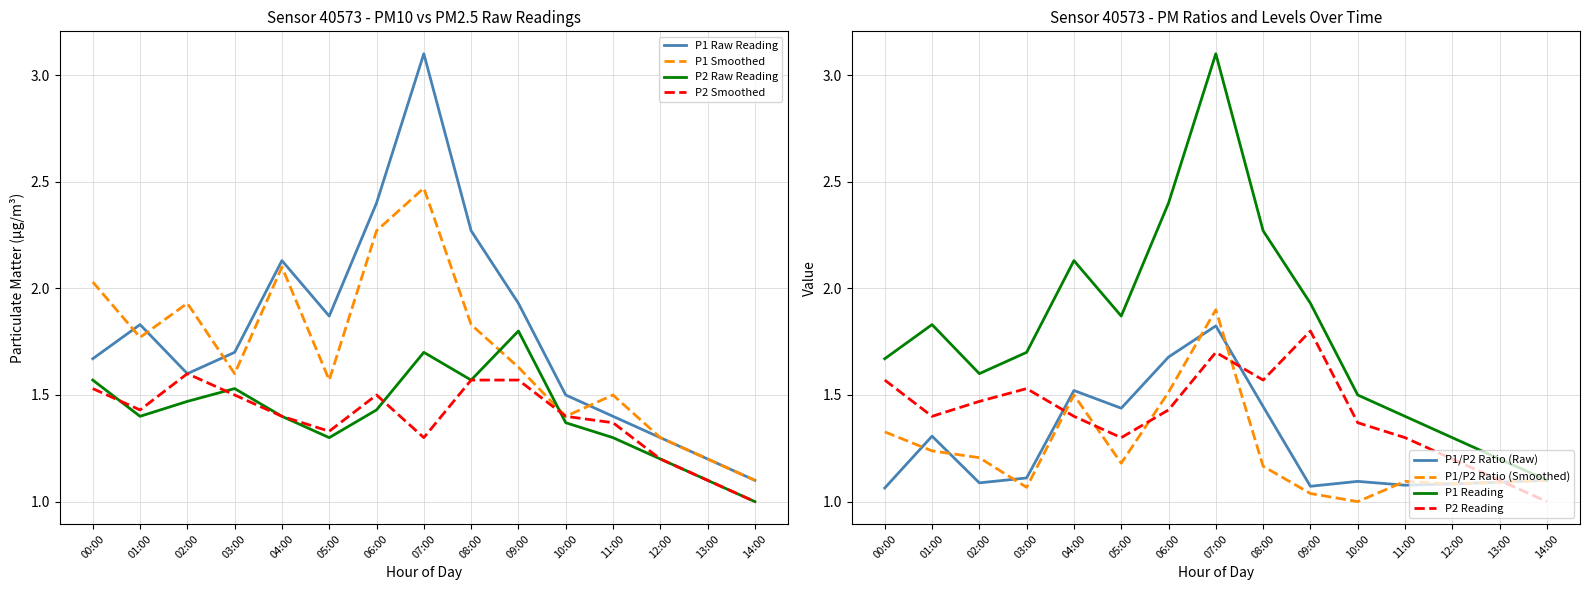

At which category is the sum across all series the highest?

07:00